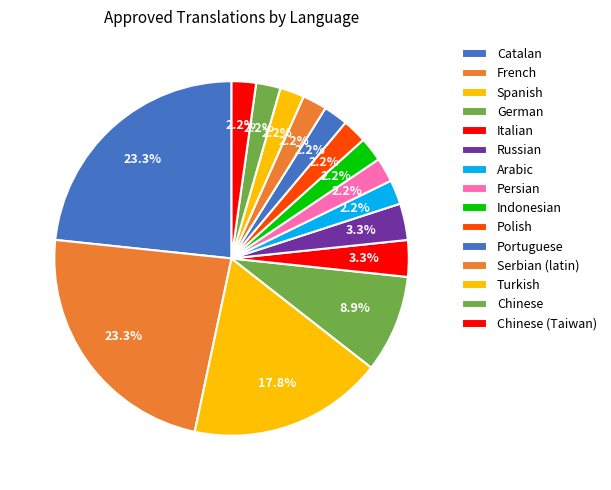

How many slices are in this pie chart?

15